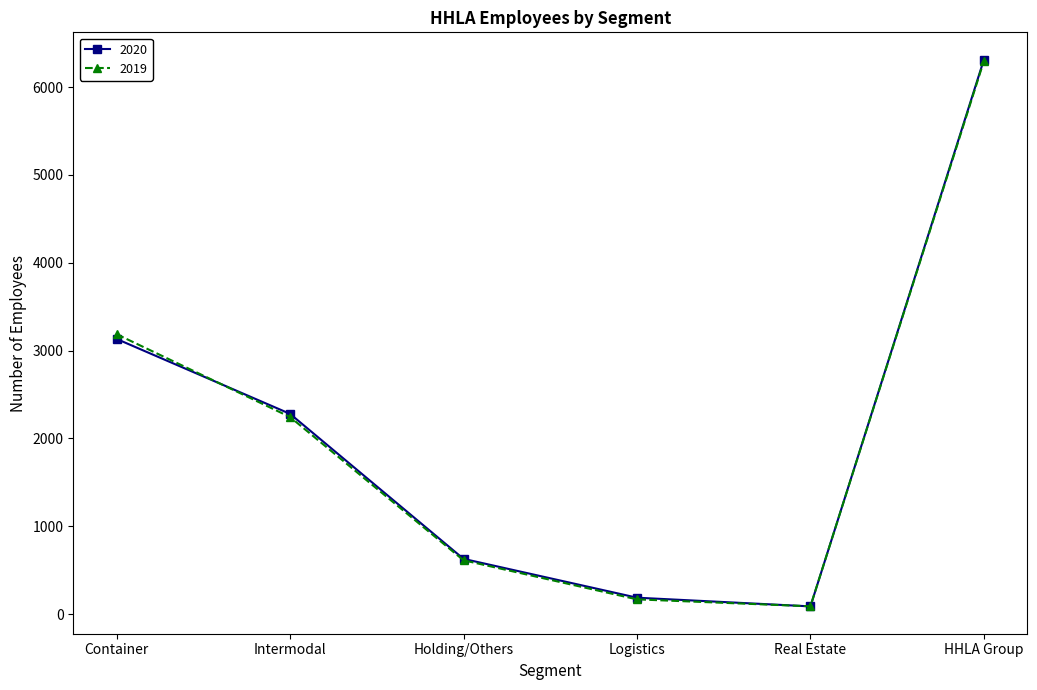

What are all the series names shown in the legend?

2020, 2019